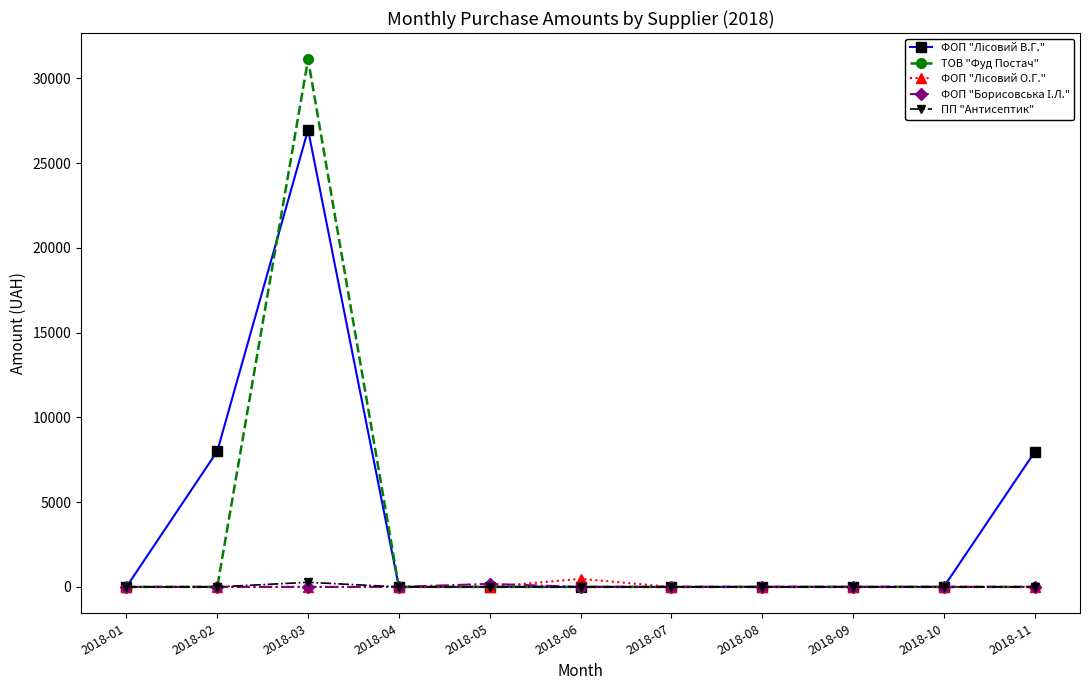

At which category is the sum across all series the highest?

2018-03